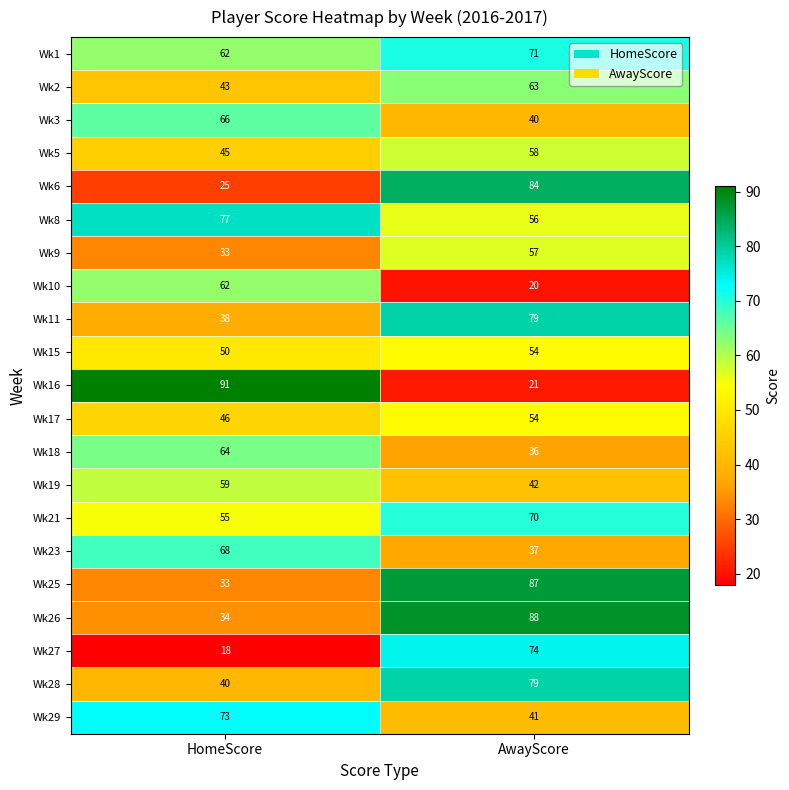

What is the total value across all series at HomeScore?

1082